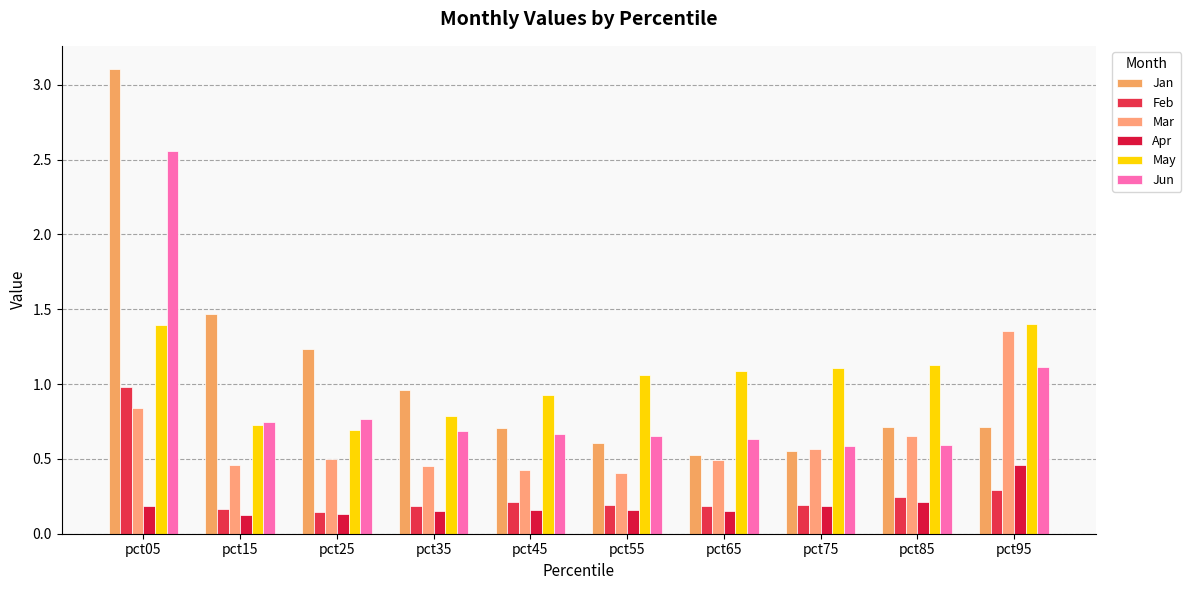

The value of Jan at pct25 is 0.7. True or false?

False